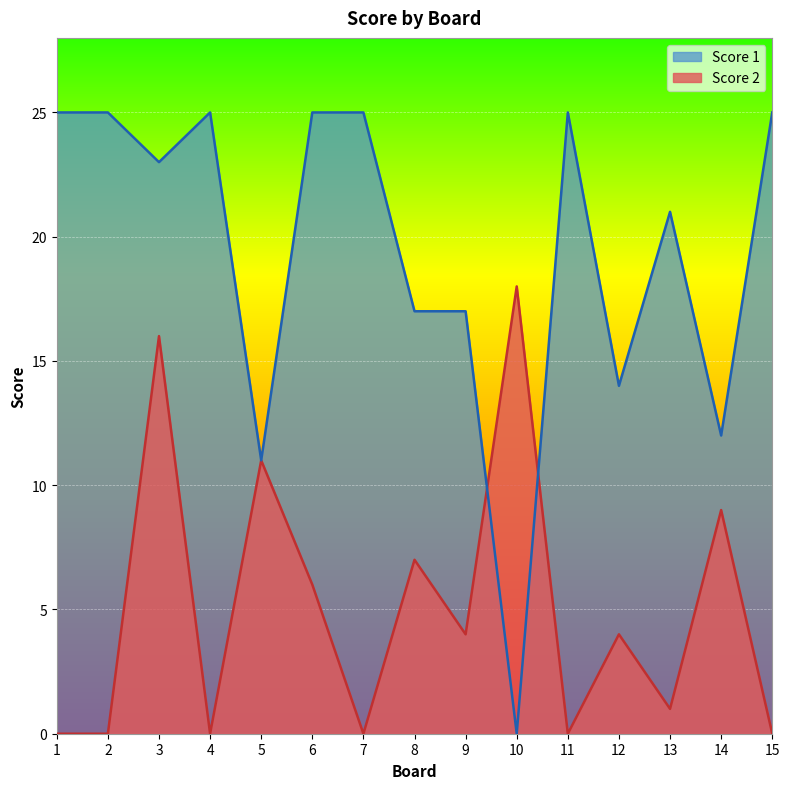

How many data points in Score 2 are above 4?

6